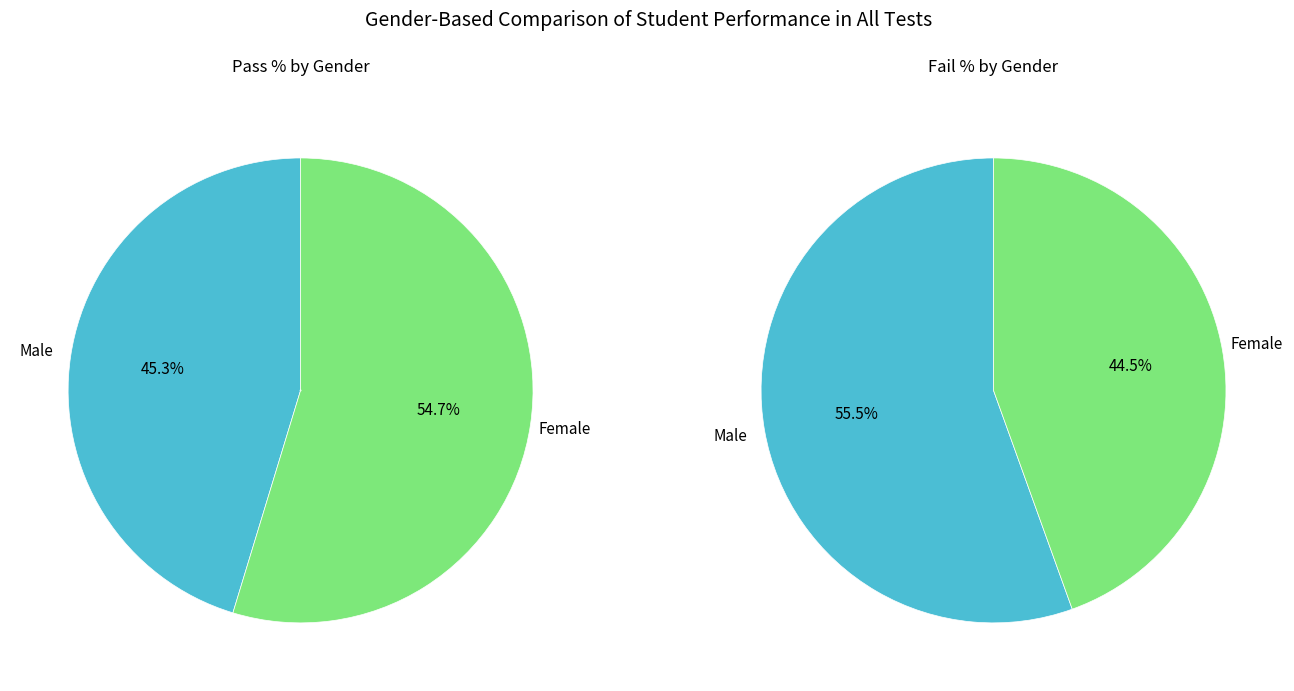

To the nearest percent, what is the average slice percentage?

50%